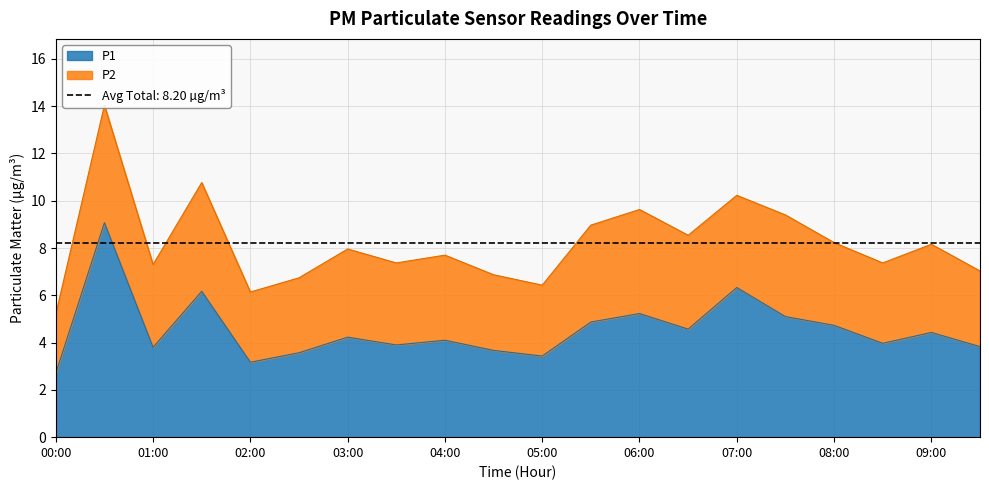

Where is the data nearest to the value 5?

07:30